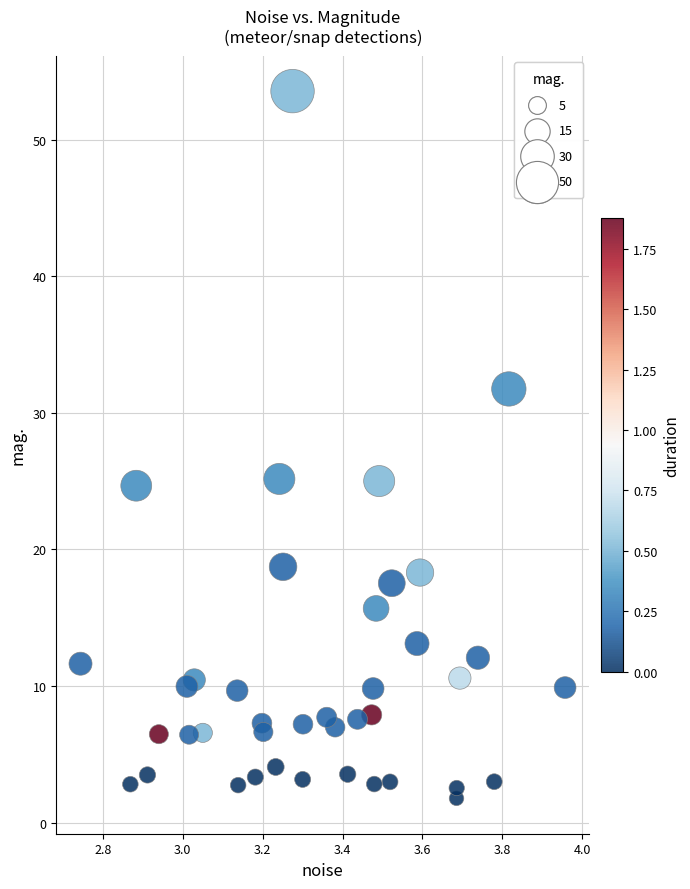

What is the range of X values (max minus min)?

1.2